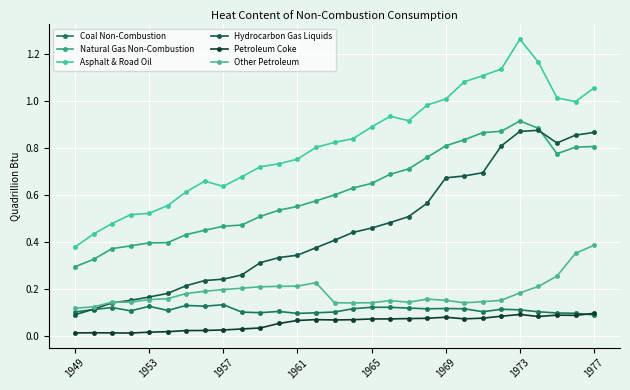

At which label does Natural Gas Non-Combustion reach its minimum?

1949